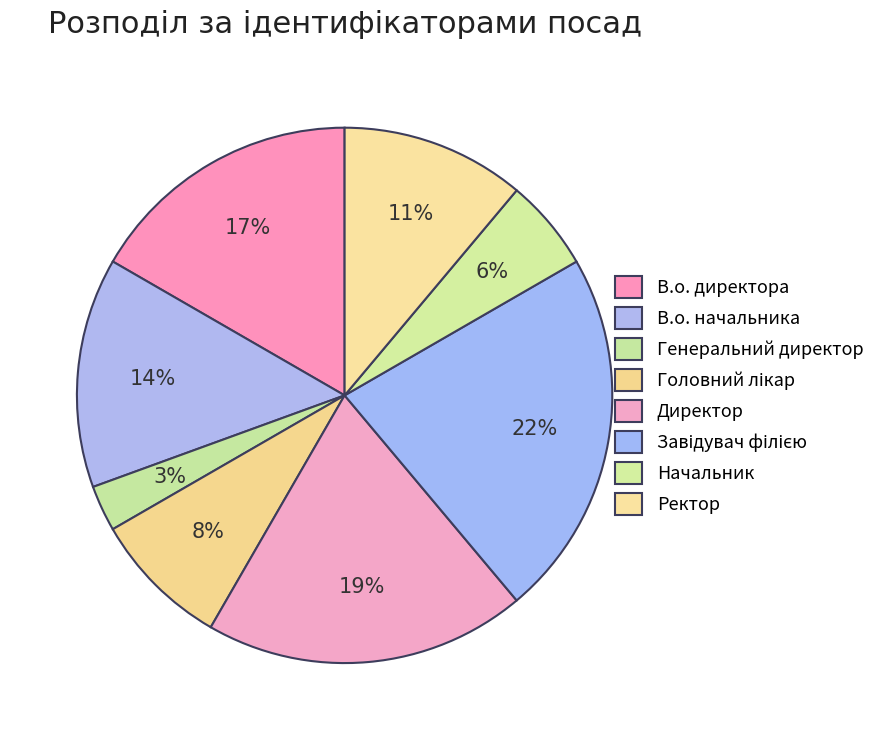

Rank the categories by value from highest to lowest.

Завідувач філією, Директор, В.о. директора, В.о. начальника, Ректор, Головний лікар, Начальник, Генеральний директор